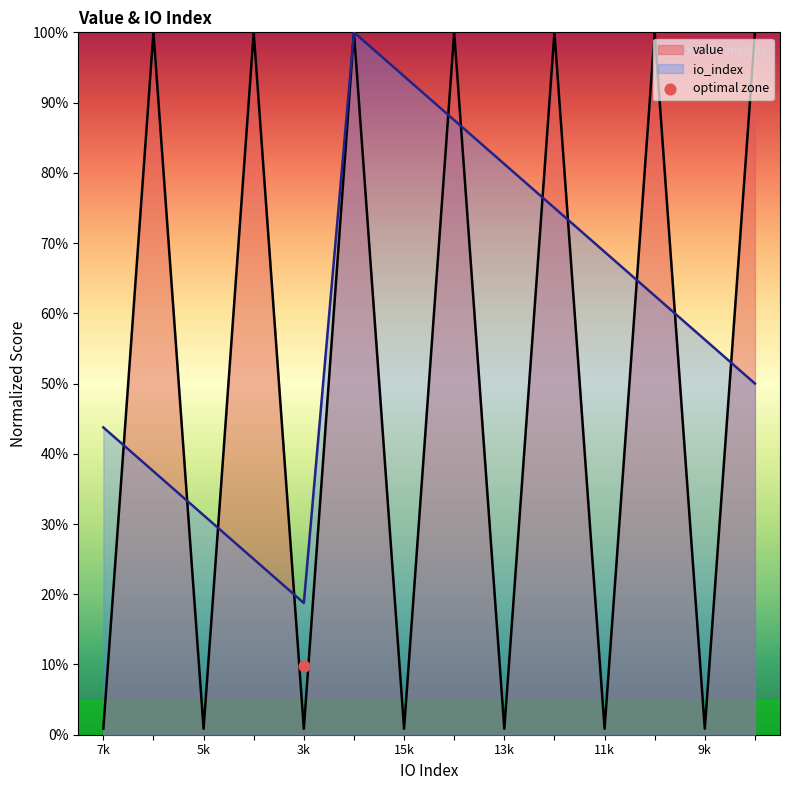

What are all the series names shown in the legend?

value, io_index